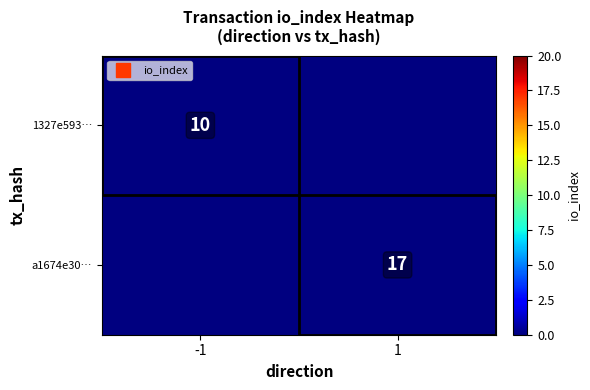

How many values in a1674e30… are above zero?

1